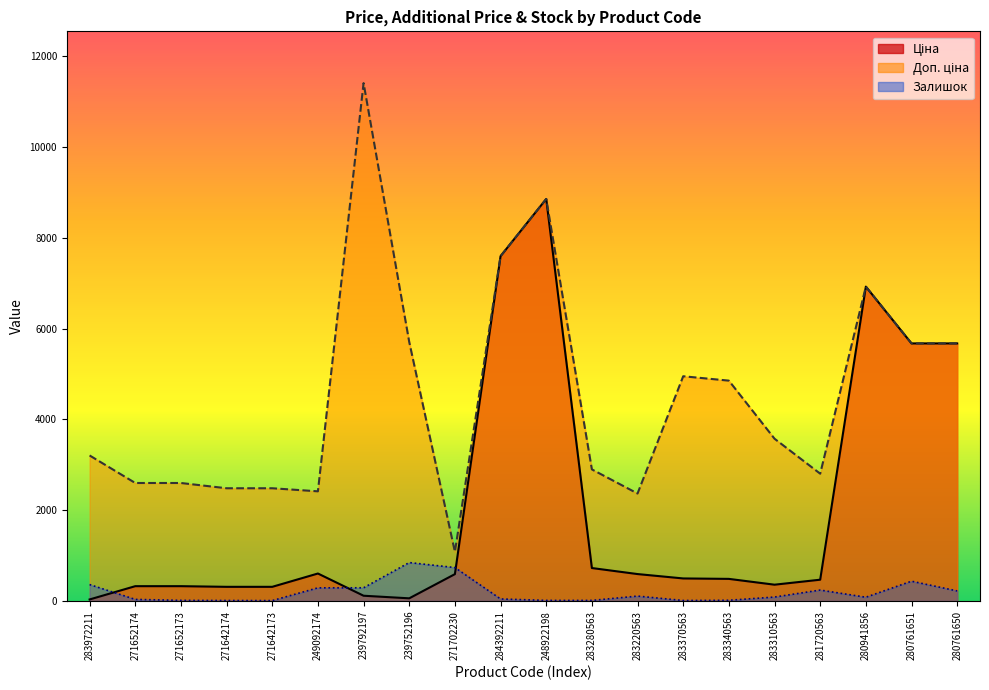

Which label corresponds to the largest value in the chart?

239792197